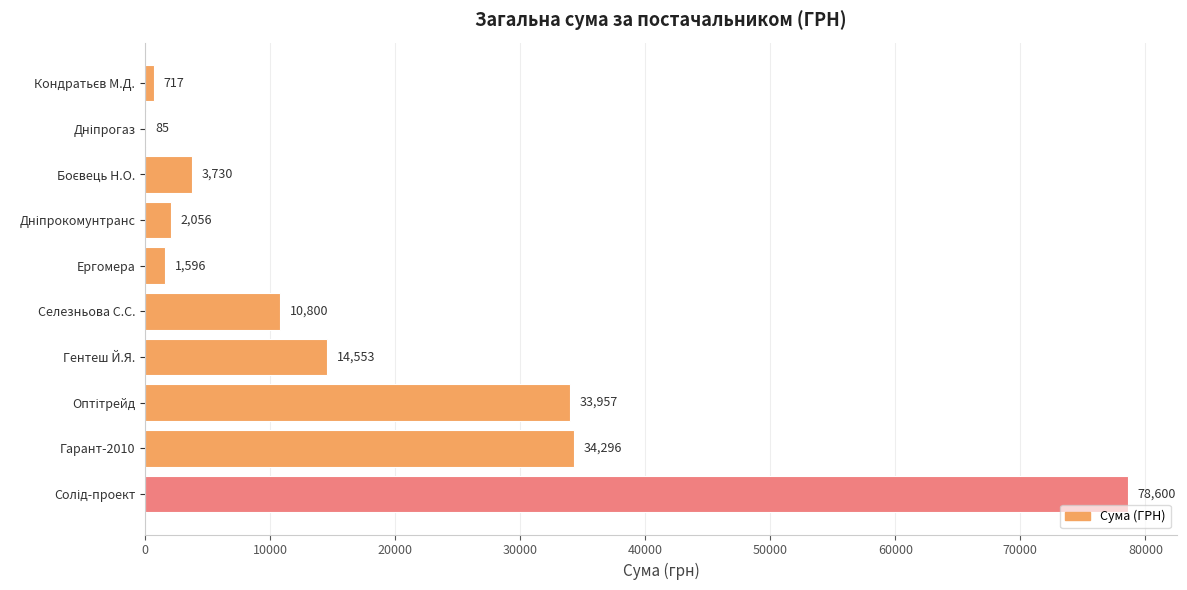

Is it true that the value at Селезньова С.С. is 10800.0?

True